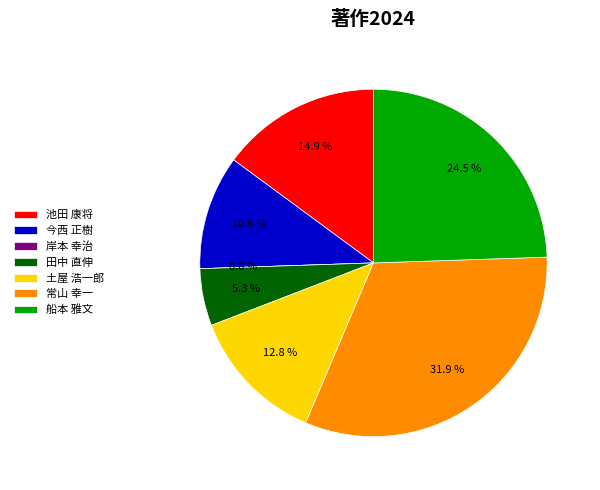

To the nearest percent, what is the average slice percentage?

14%